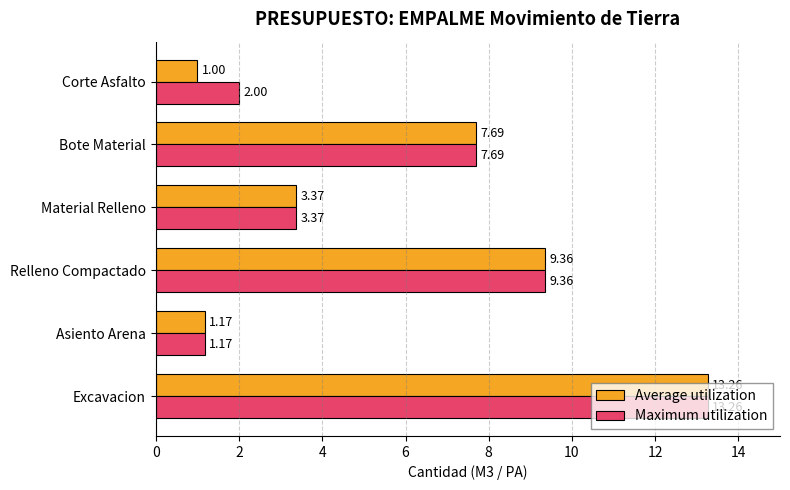

What is the average value of the Maximum utilization series?

6.1